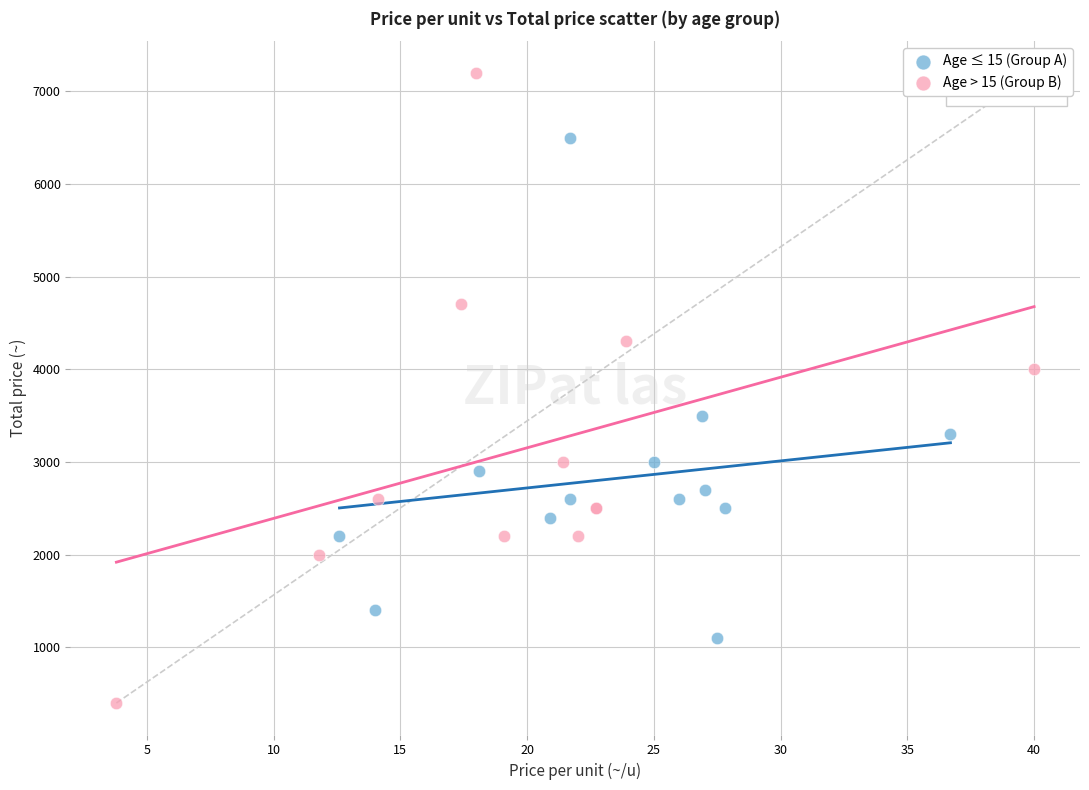

Which series has the widest spread of Y values?

Age > 15 (Group B)